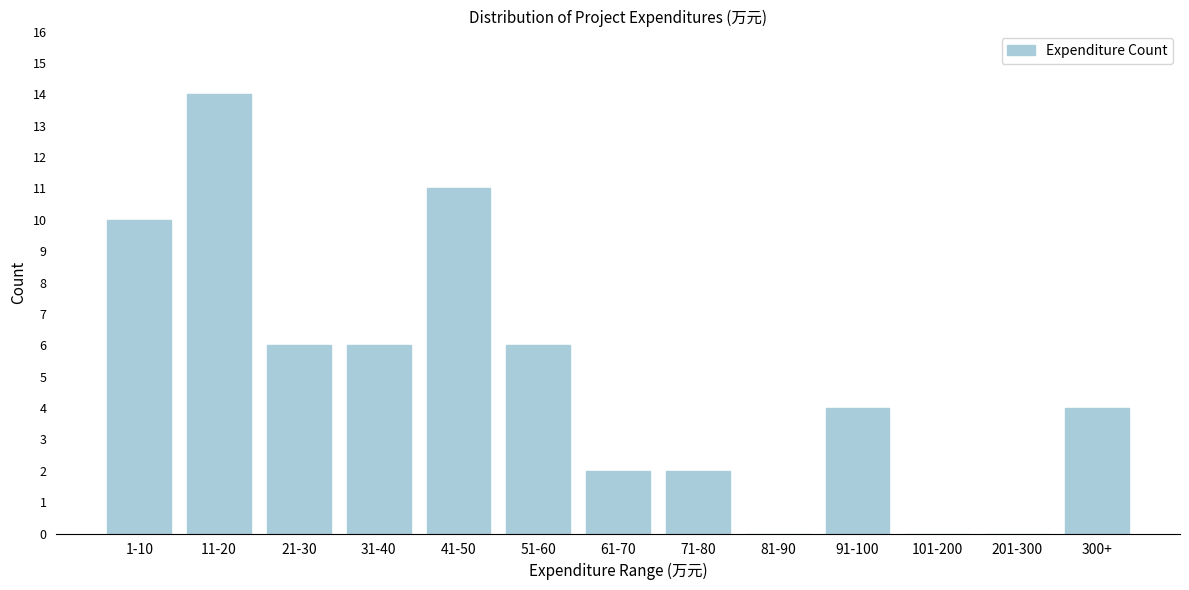

Reading right to left, extract all data points from this chart.

300+=4	201-300=0	101-200=0	91-100=4	81-90=0	71-80=2	61-70=2	51-60=6	41-50=11	31-40=6	21-30=6	11-20=14	1-10=10